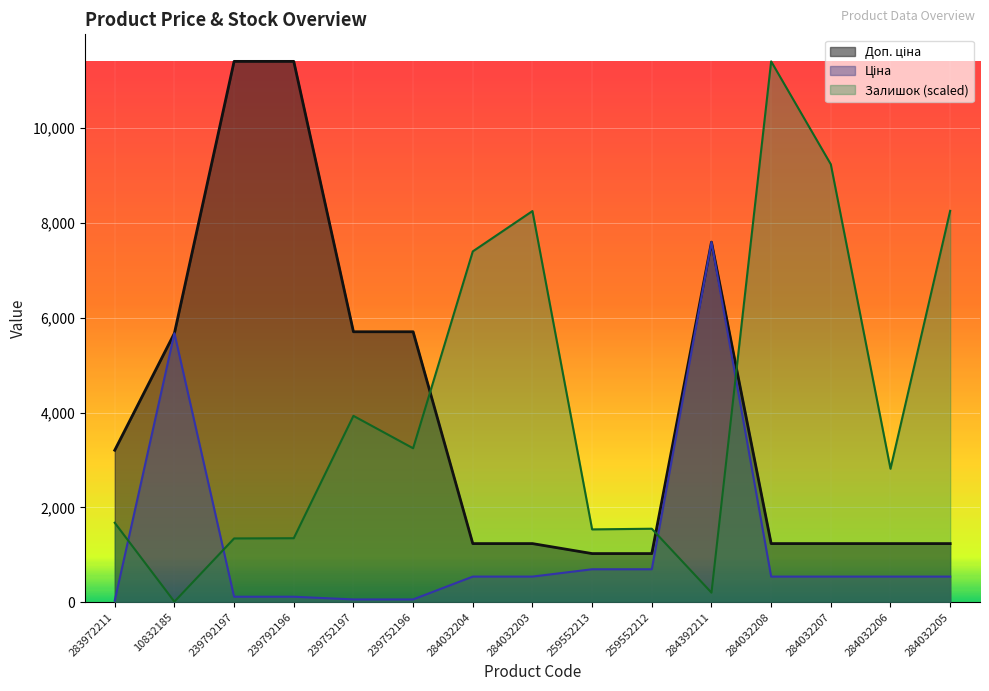

Is it true that Доп. ціна equals 1235.4 at 284032207?

True